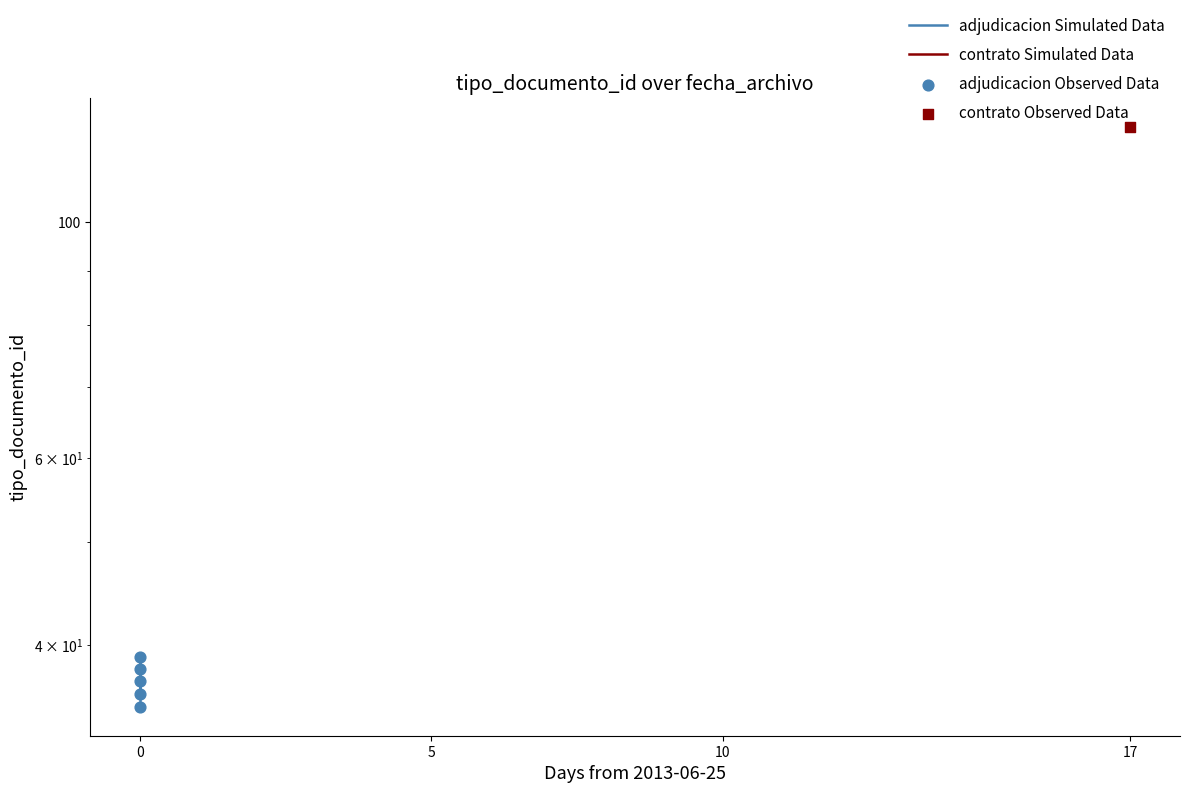

Is the value of adjudicacion Simulated Data at 0 greater than the value of adjudicacion Observed Data at 0?

No